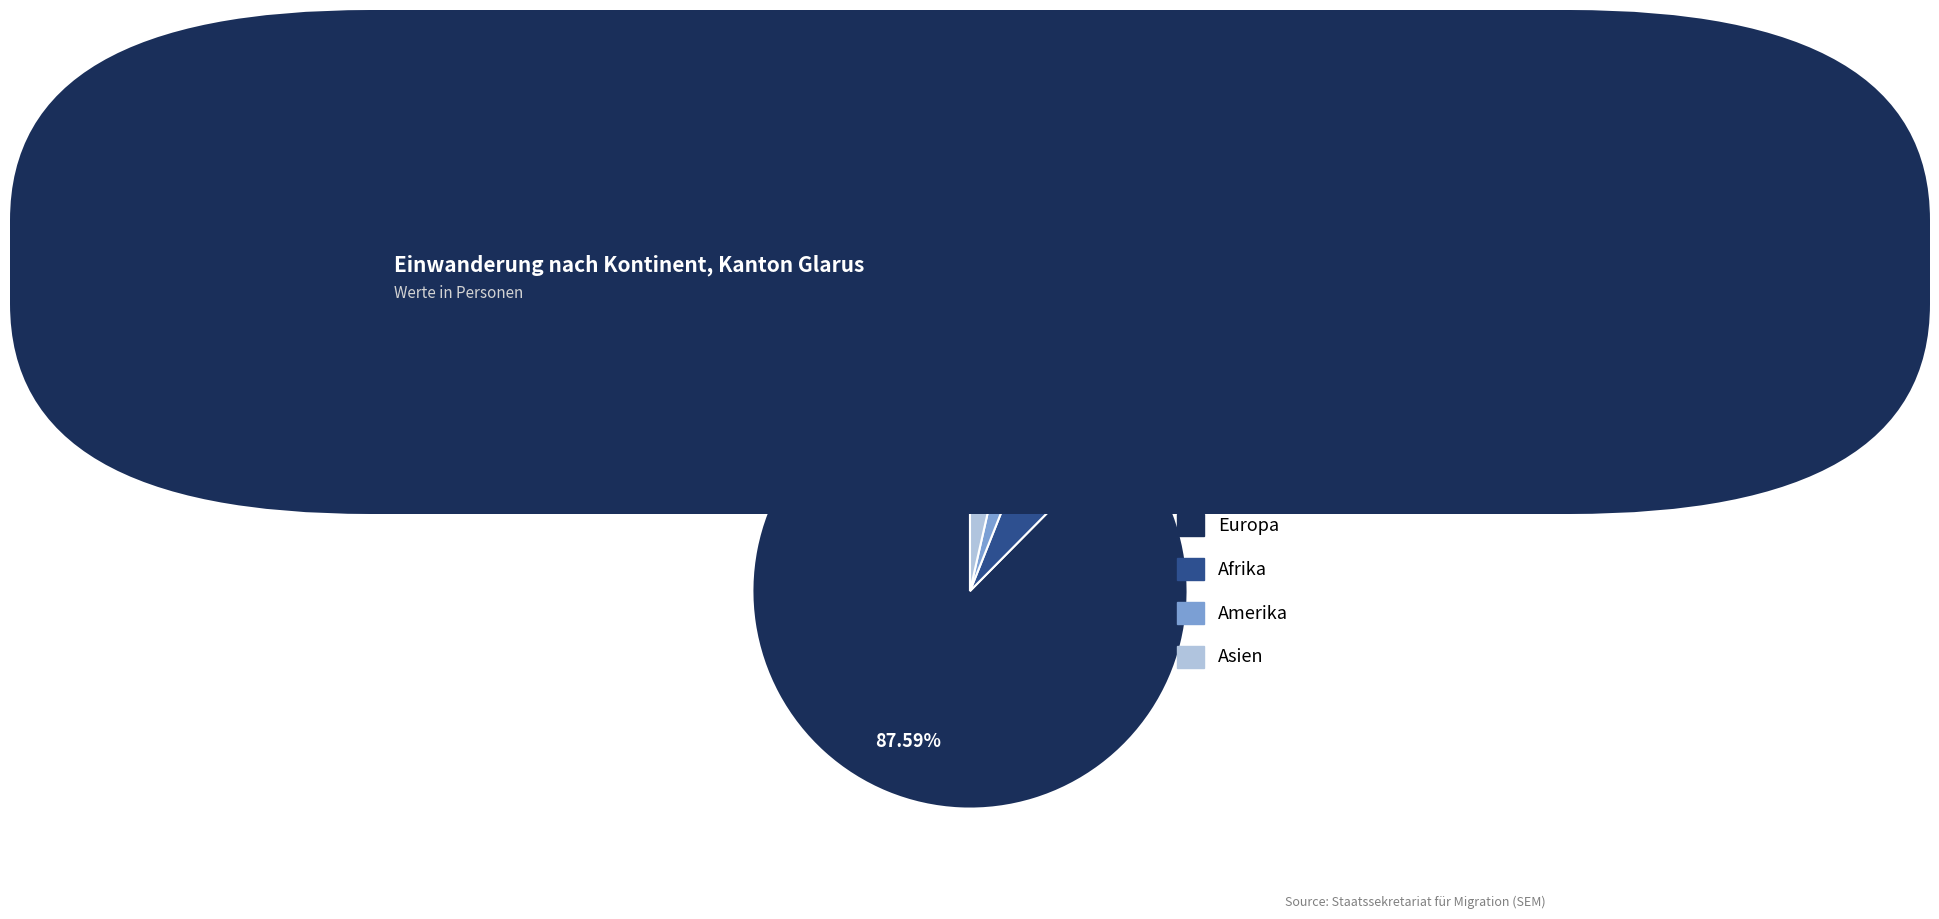

To the nearest percent, what is the difference between the Europa and Afrika slice percentages?

81%